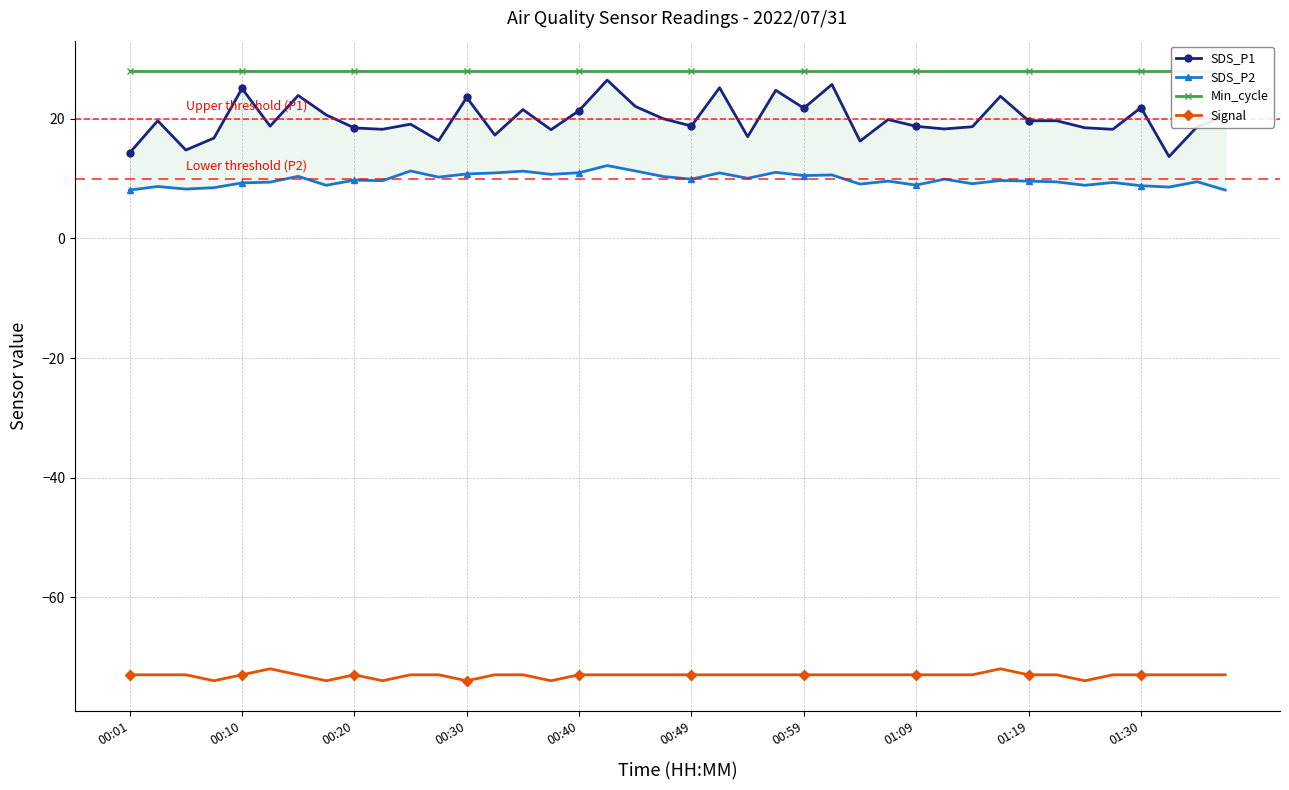

Where is SDS_P1 nearest to the value 20?

19